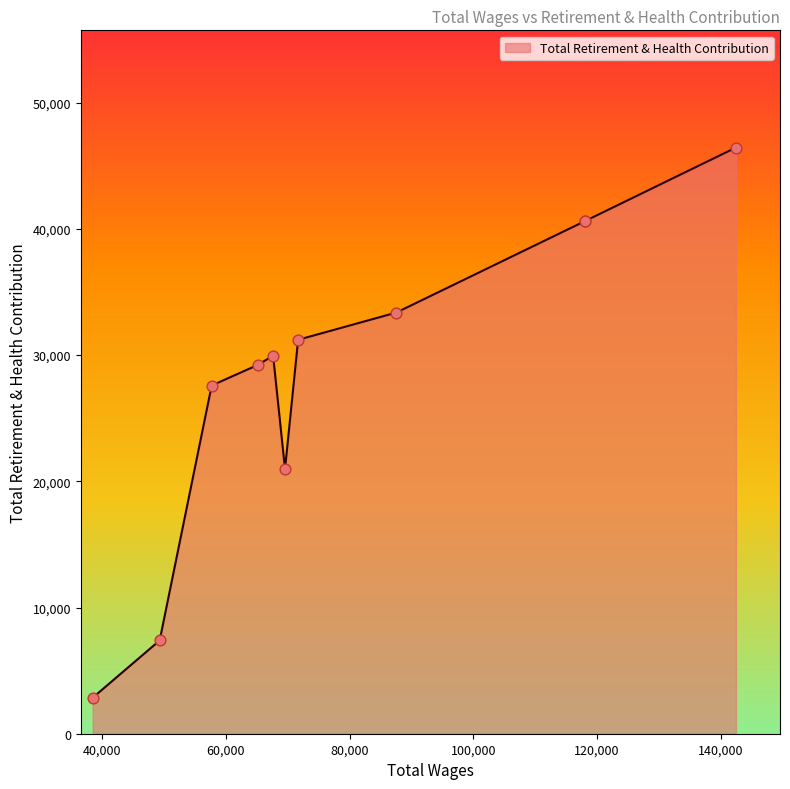

Approximately how many times larger is the value at 118109.0 compared to 65125.0?

1.4